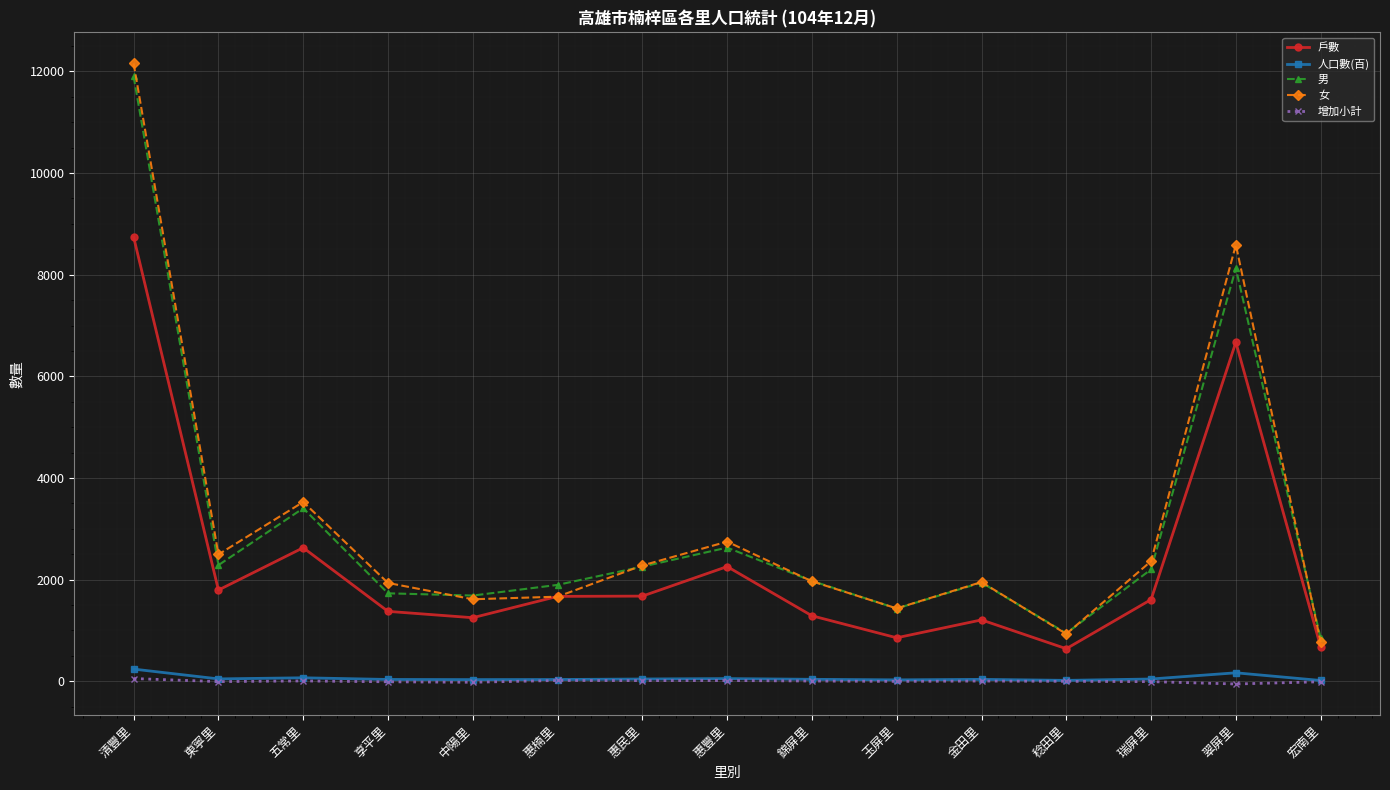

What is the value of the 增加小計 point at the 6th from the left?

16